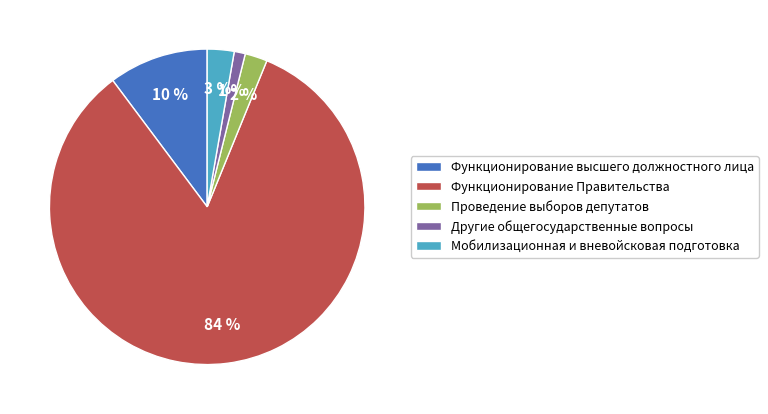

Which has a higher value, Функционирование высшего должностного лица or Проведение выборов депутатов?

Функционирование высшего должностного лица